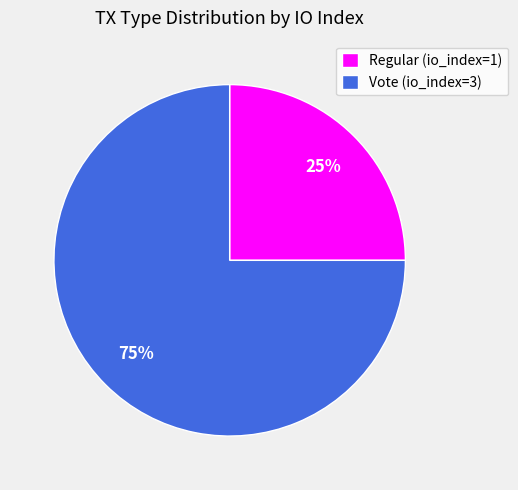

What percentage is the Regular (io_index=1) slice, to the nearest percent?

25%